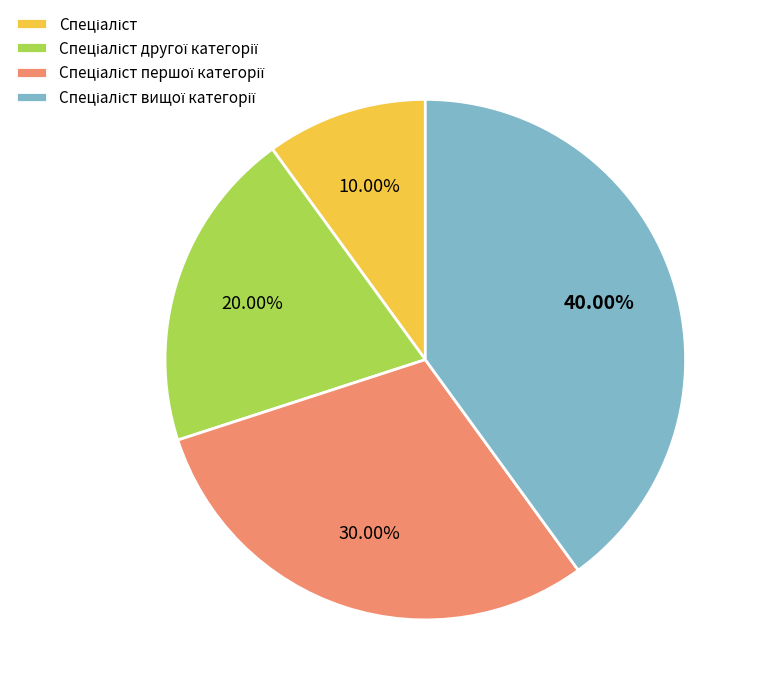

Does any single category account for the majority?

No